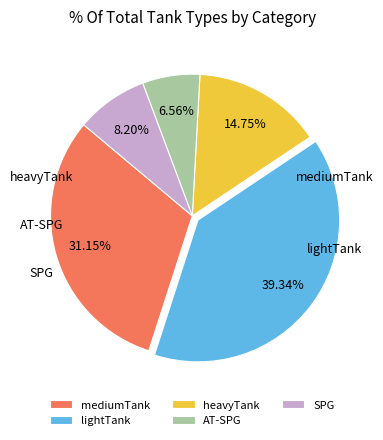

Which slice is the smallest?

AT-SPG